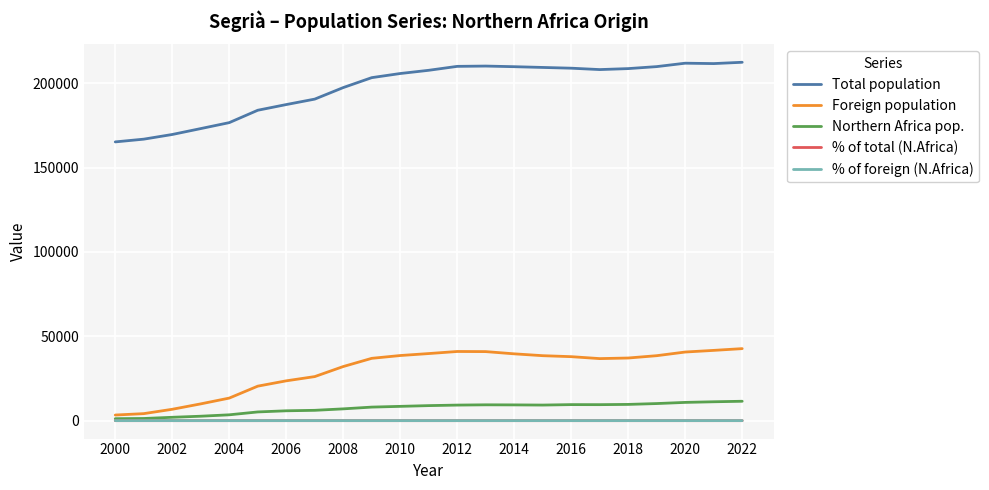

Which series has the largest total across all categories?

Total population